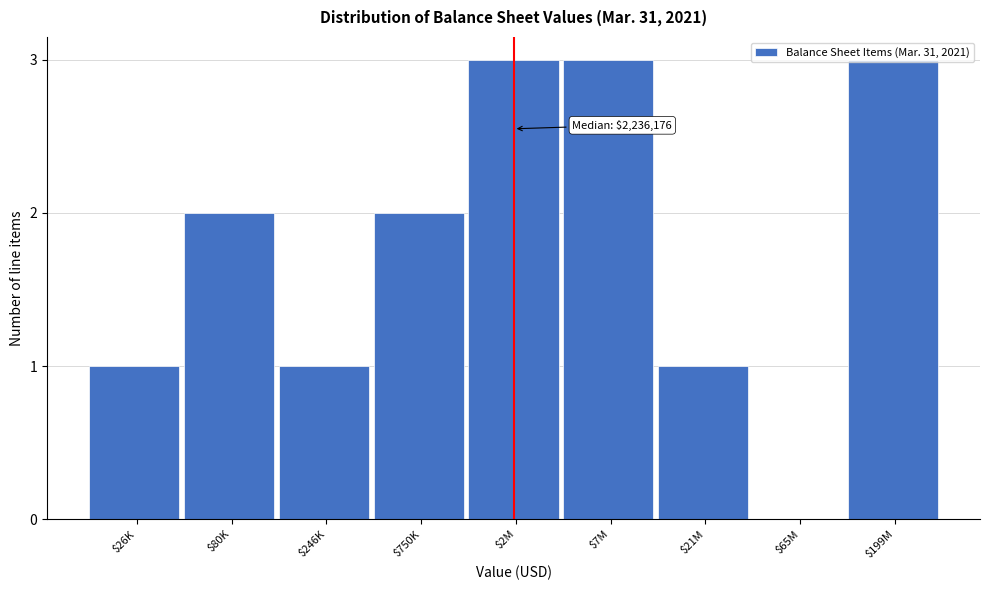

What is the sum of all values?

16